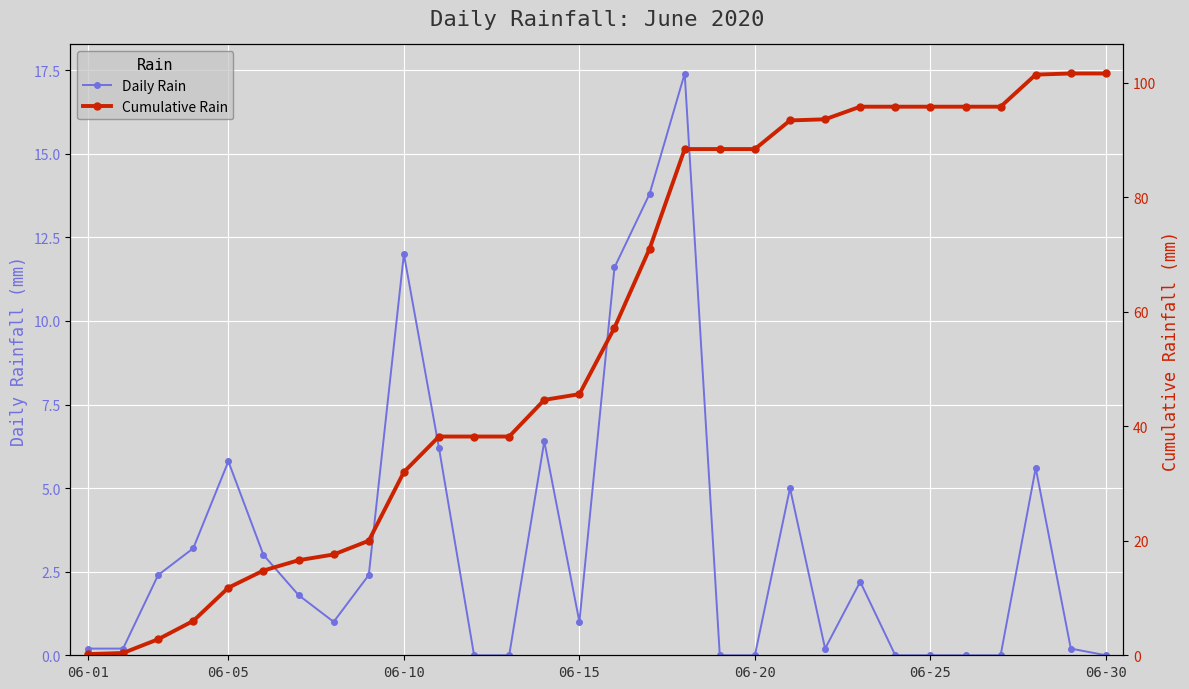

Is it true that Cumulative Rain equals 48.6 at 22?

False